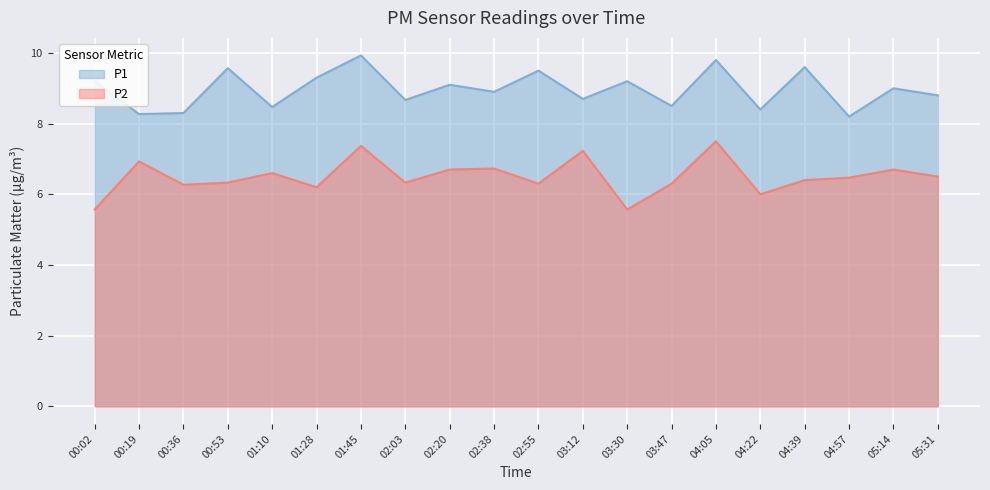

Which series changed the most between 00:19 and 04:22?

P2